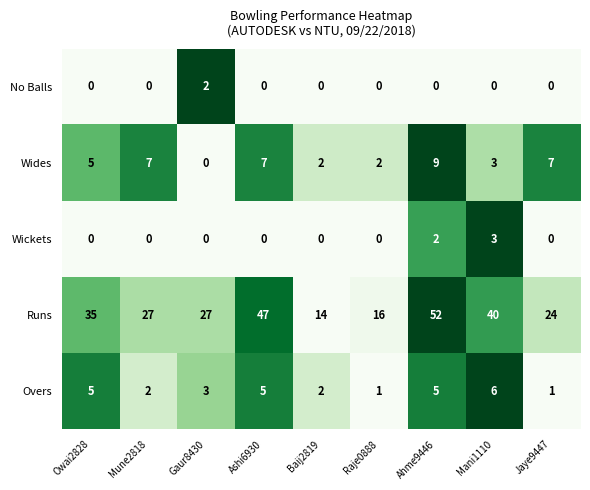

Which series has the widest spread of values?

Runs